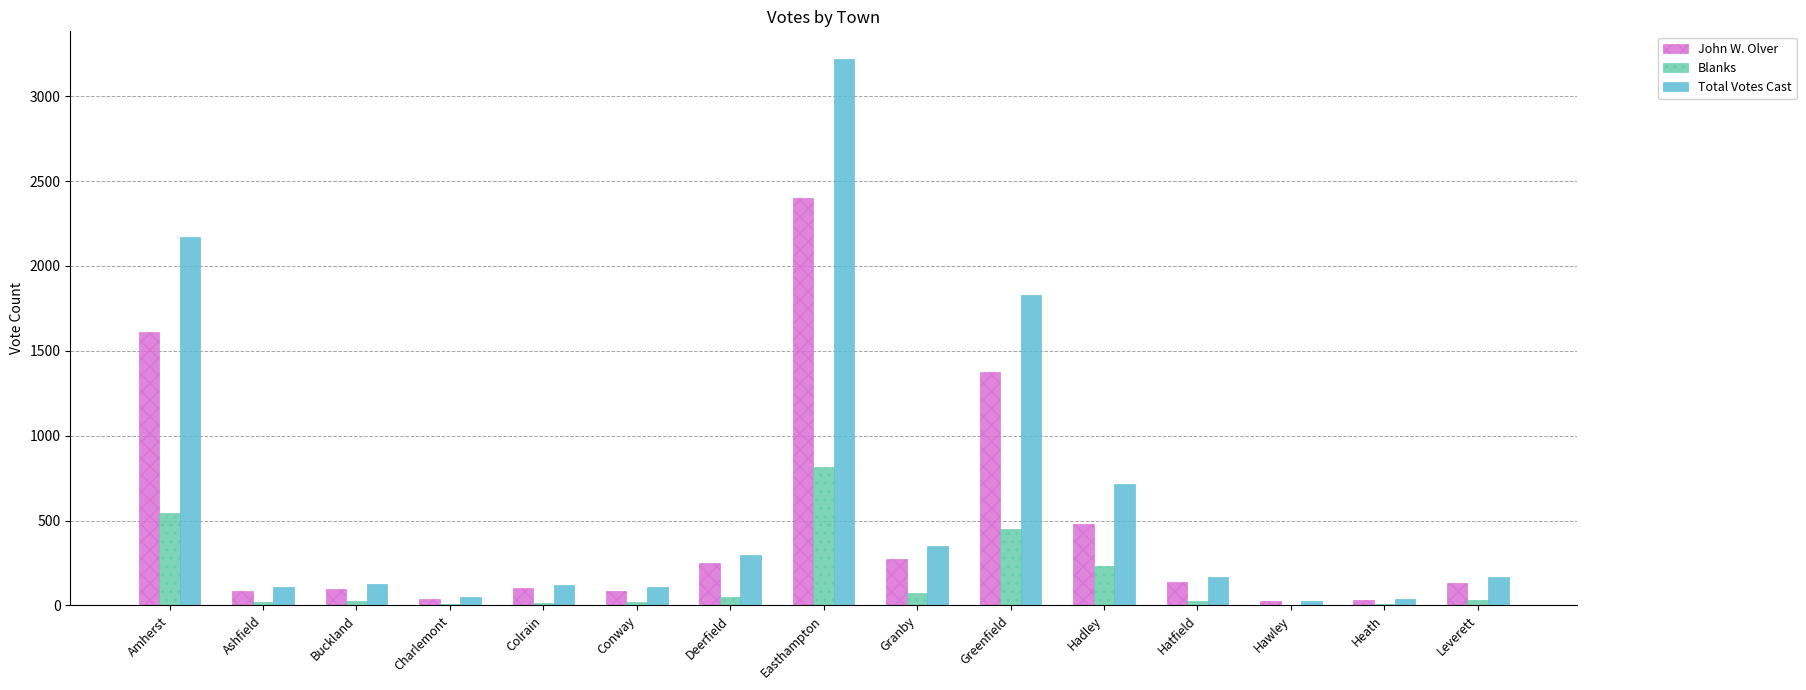

What is the greatest value displayed?

3221